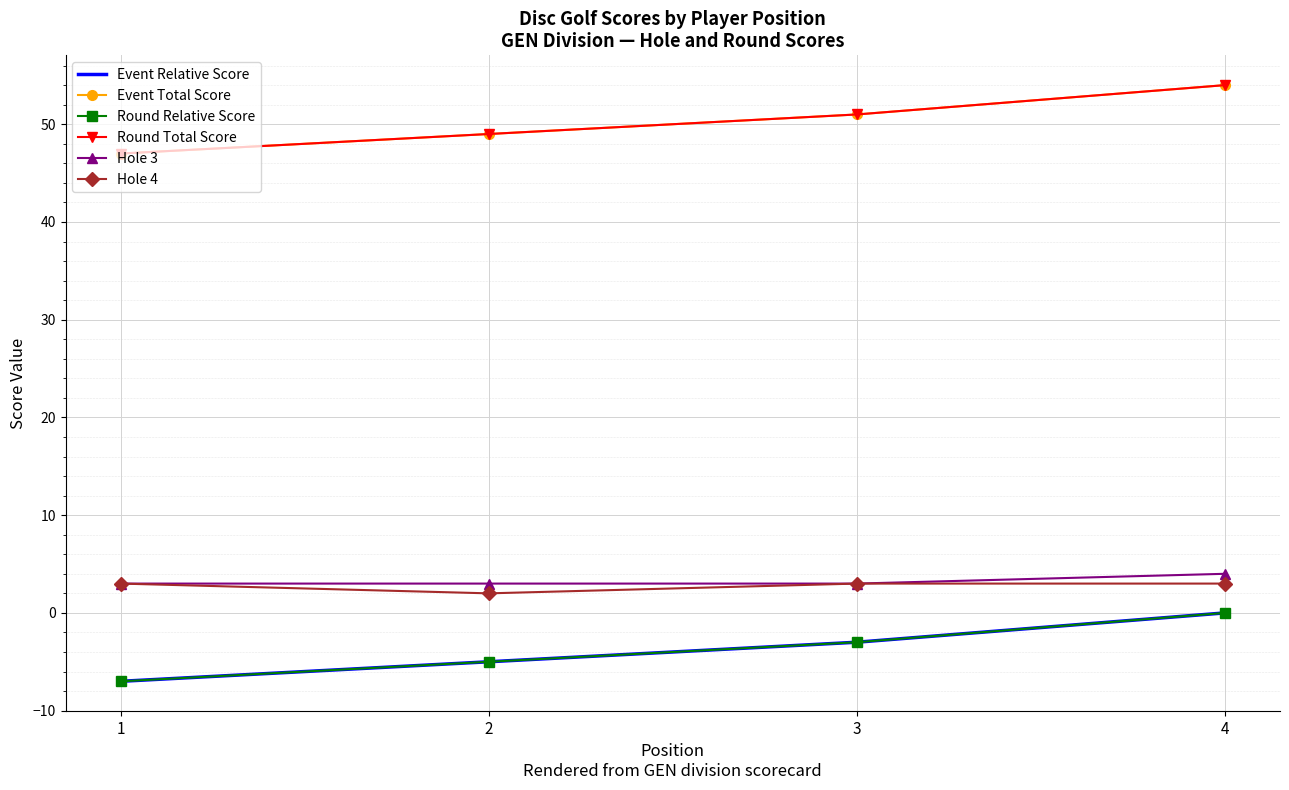

How many data points in Round Total Score are less than 51?

2